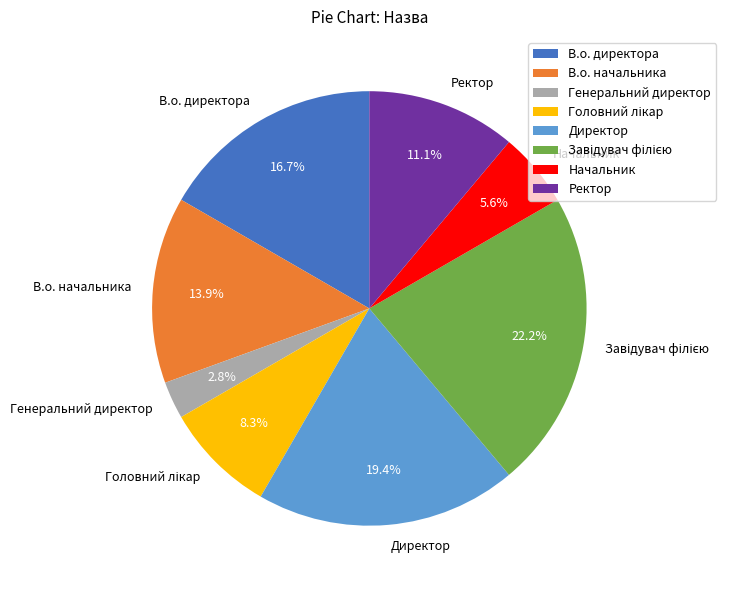

Is there a majority slice in this chart?

No